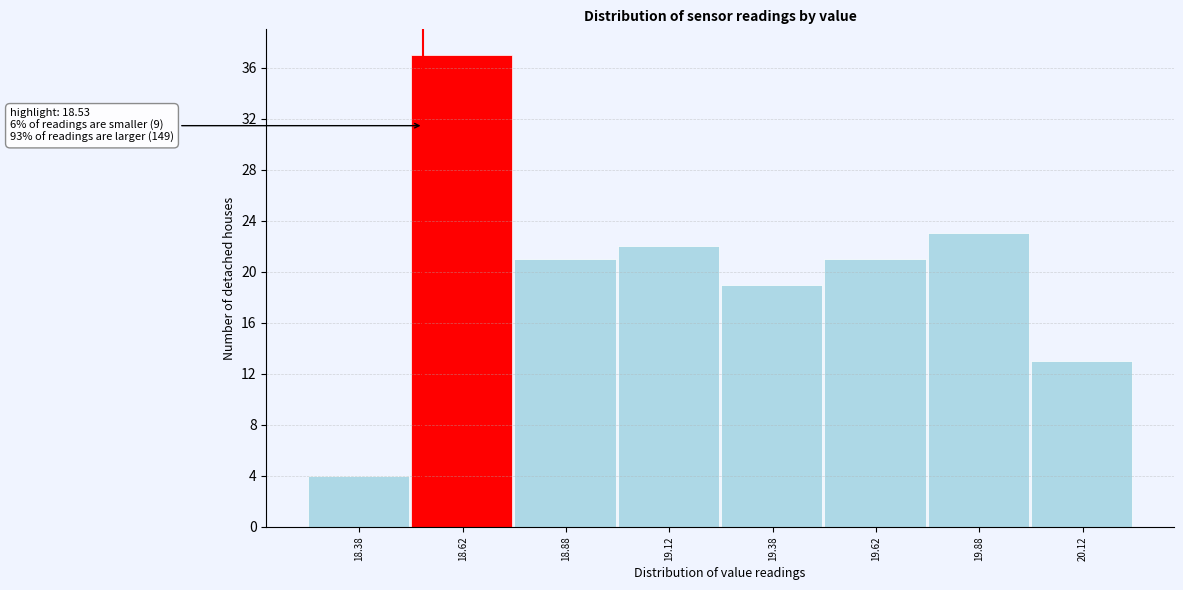

Over which range of the x-axis is the bar tallest?

18.50 to 18.75